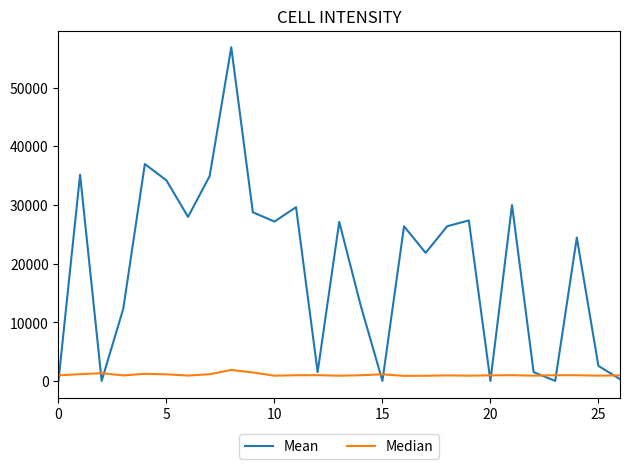

List the series in order of their overall mean, lowest first.

Median, Mean